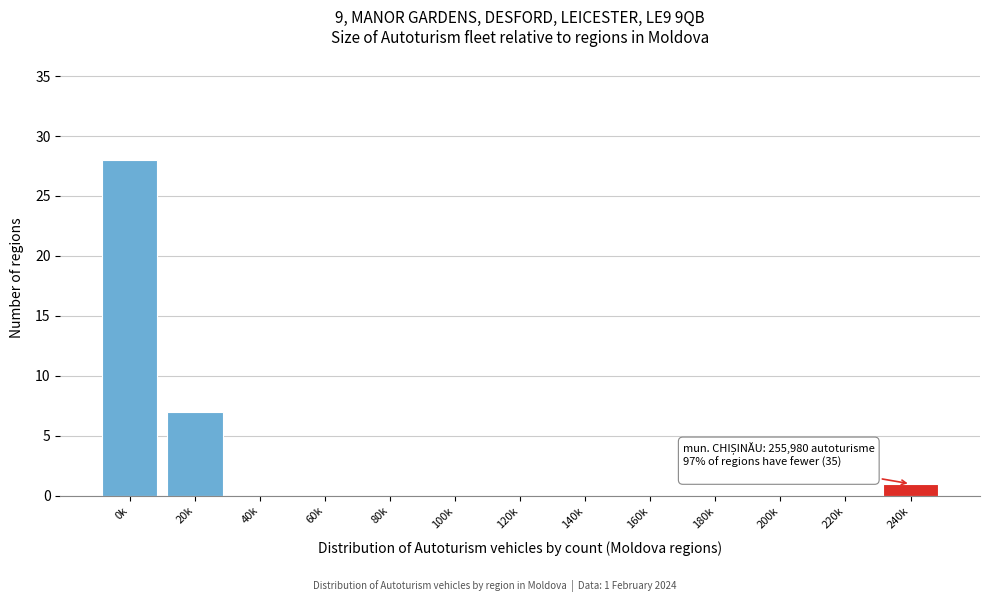

Reading left to right, extract all data points from this chart.

0k=28	20k=7	40k=0	60k=0	80k=0	100k=0	120k=0	140k=0	160k=0	180k=0	200k=0	220k=0	240k=1